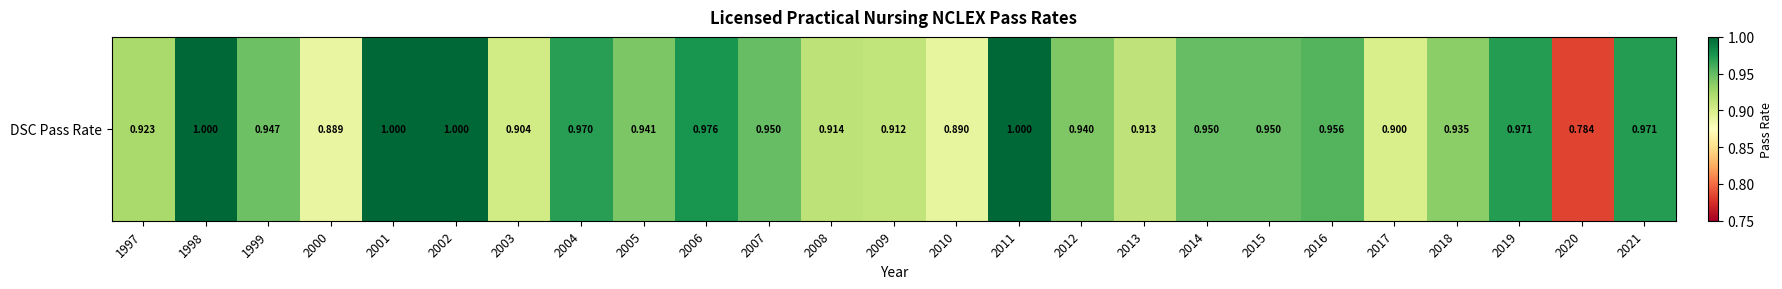

The chart shows a value of 0.9 at 2009. True or false?

True